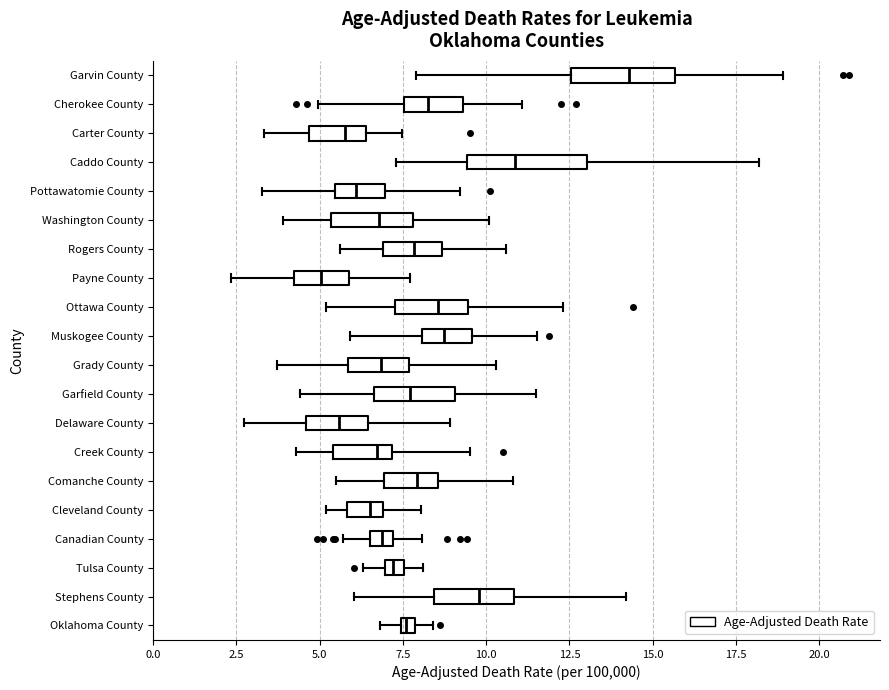

Which box has the furthest to the right median line?

Garvin County